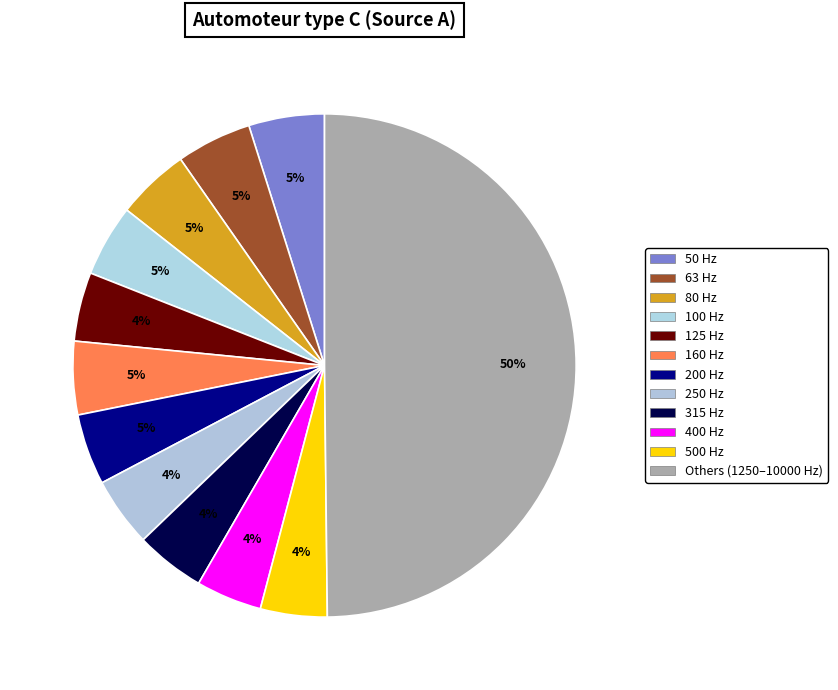

Count the number of slices in the pie.

12